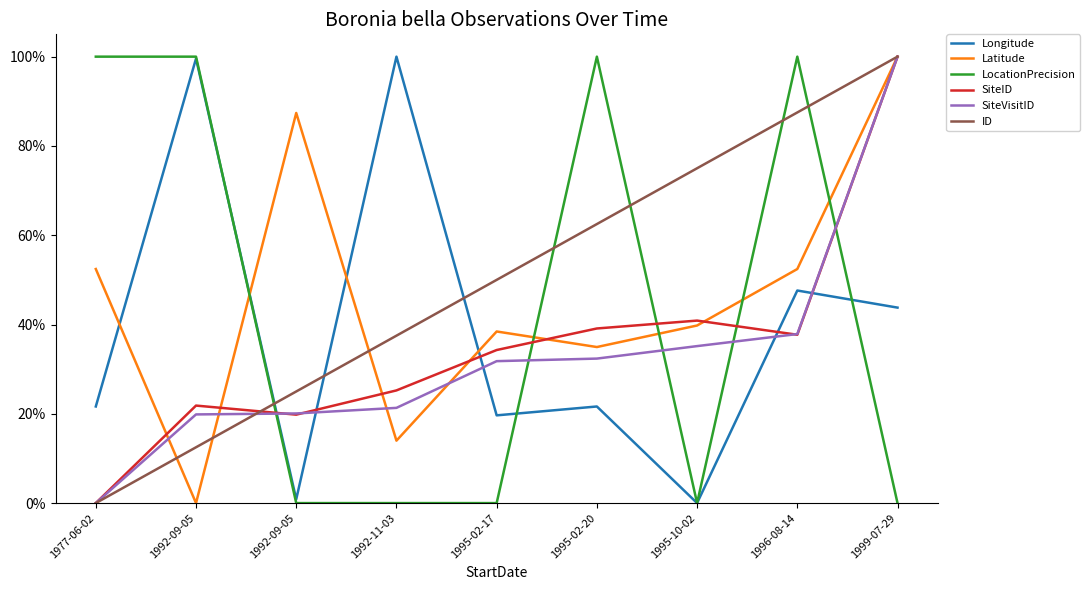

Is this an area chart (filled region under the line)?

No